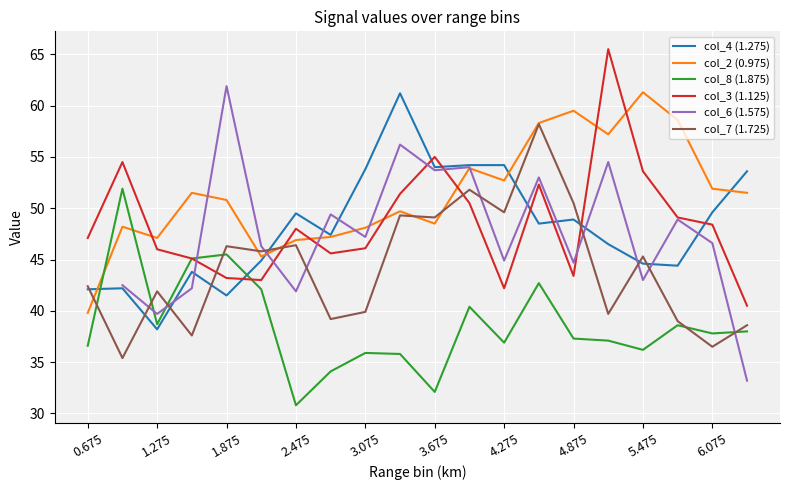

Is this an area chart (filled region under the line)?

No